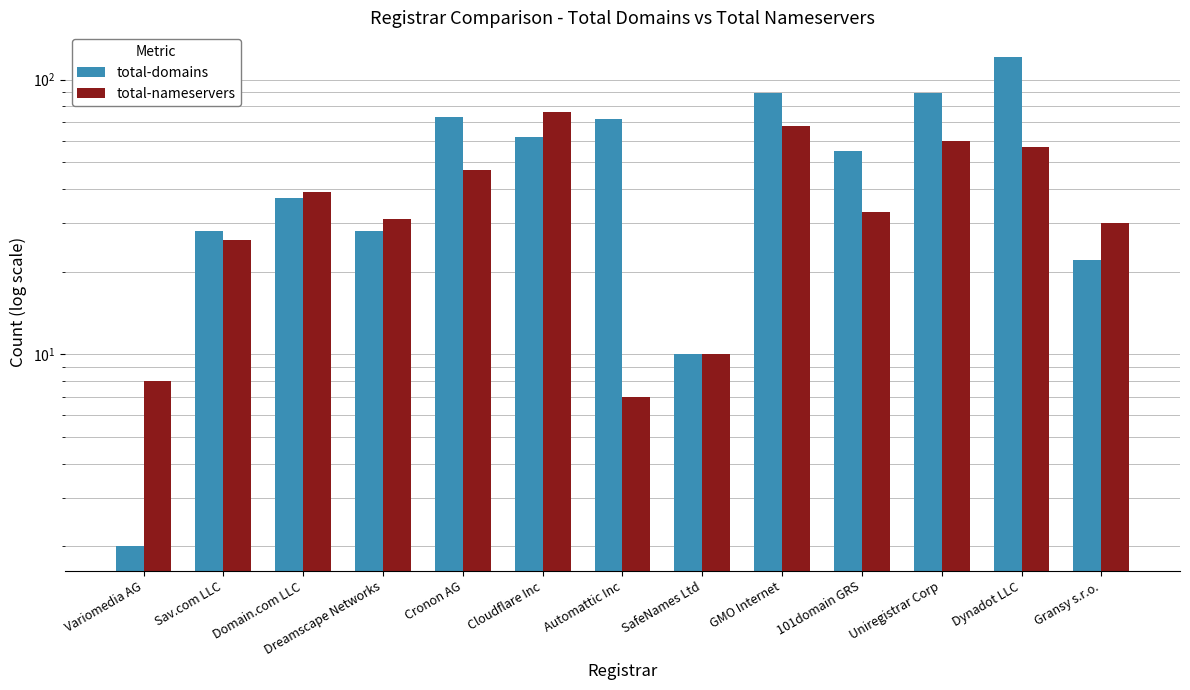

What is the label of the 4th bar from the right?

101domain GRS